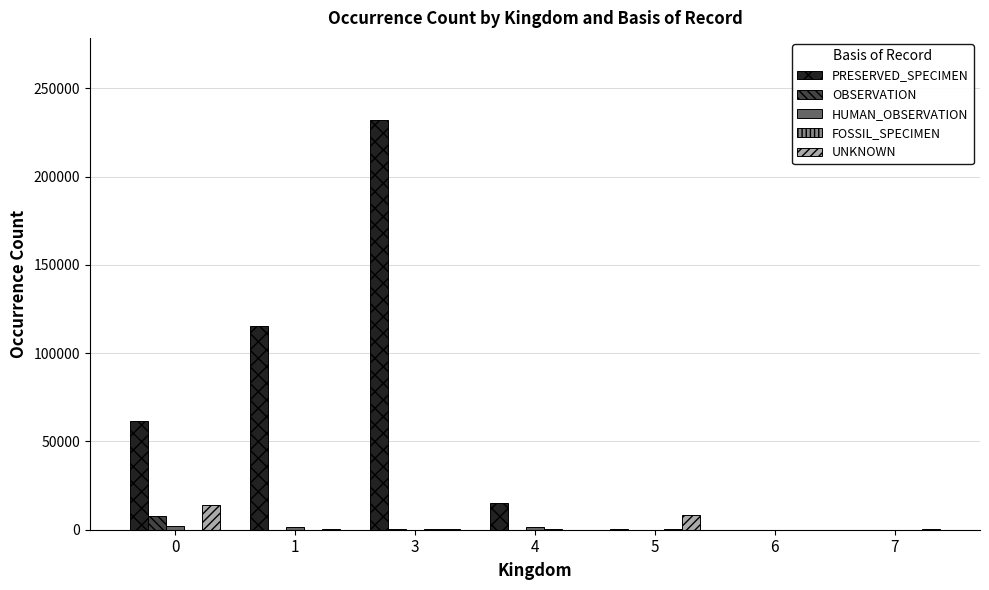

What is the sum of all UNKNOWN values?

22825